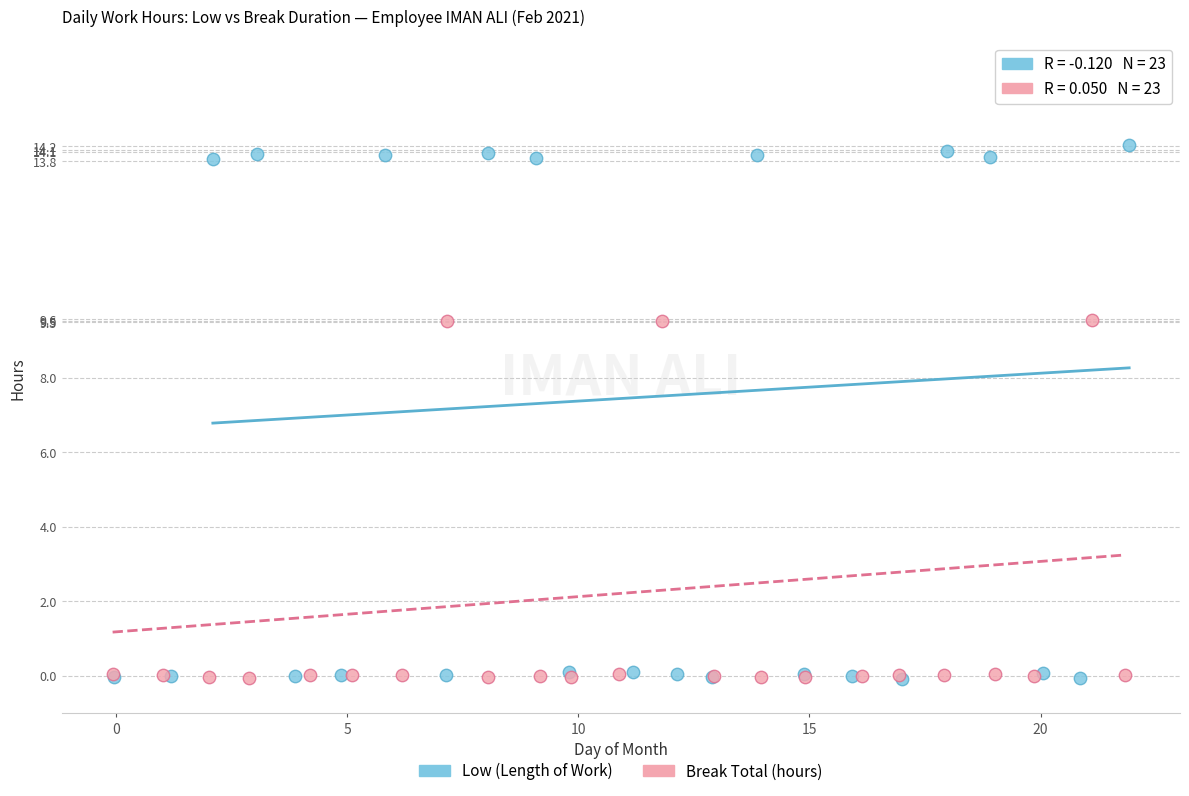

Which series has the widest spread of Y values?

Low (Length of Work)